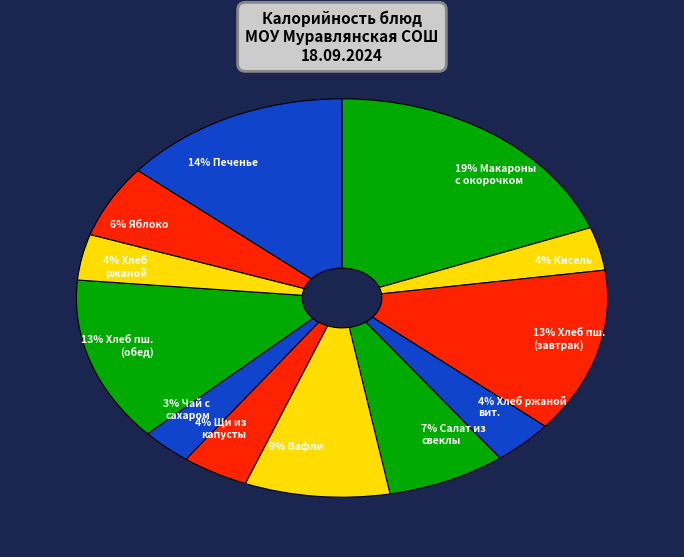

Is the sum of 3% Чай с сахаром and 4% Щи из капусты greater than half?

No